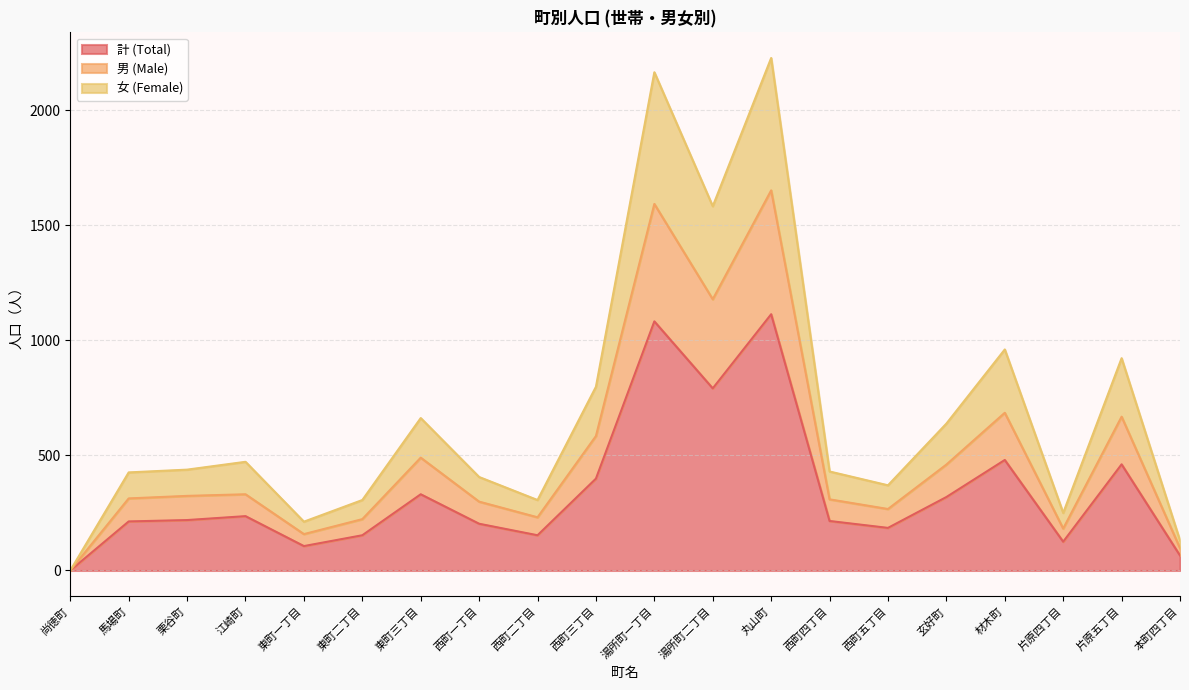

Which has a higher value, 西町三丁目 or 栗谷町?

西町三丁目